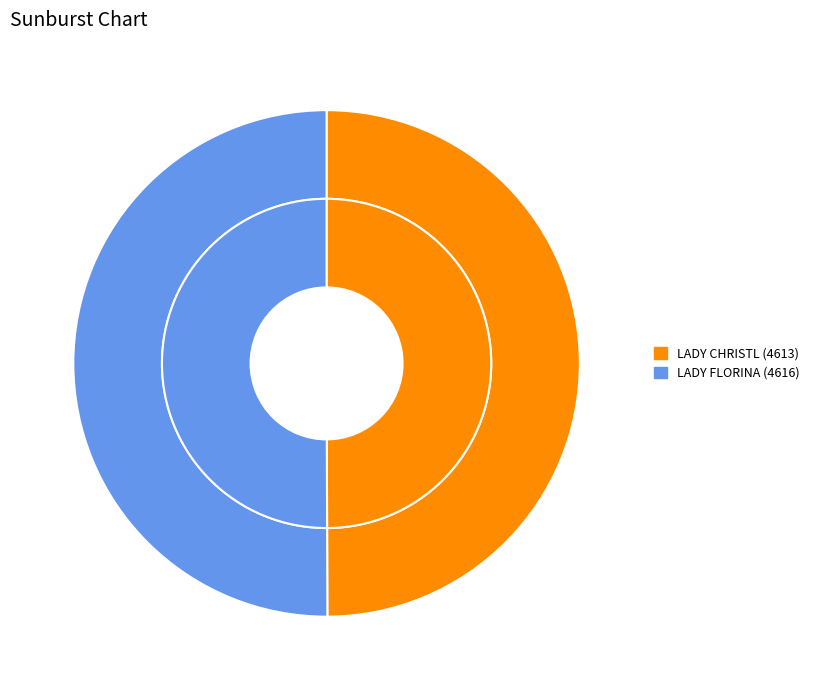

What percentage is the LADY CHRISTL (4613) slice, to the nearest percent?

50%